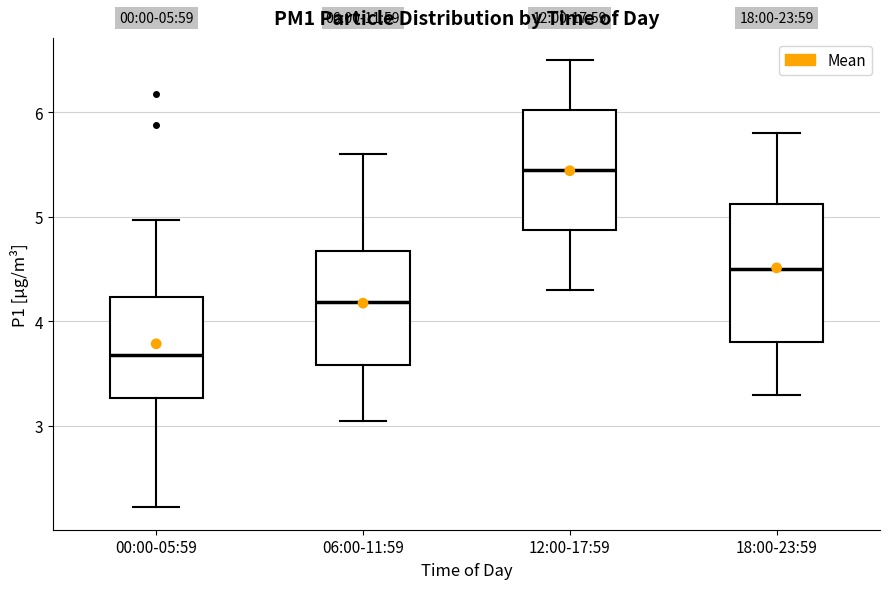

Comparing the boxes themselves (not the whiskers), which one is the tallest?

18:00-23:59